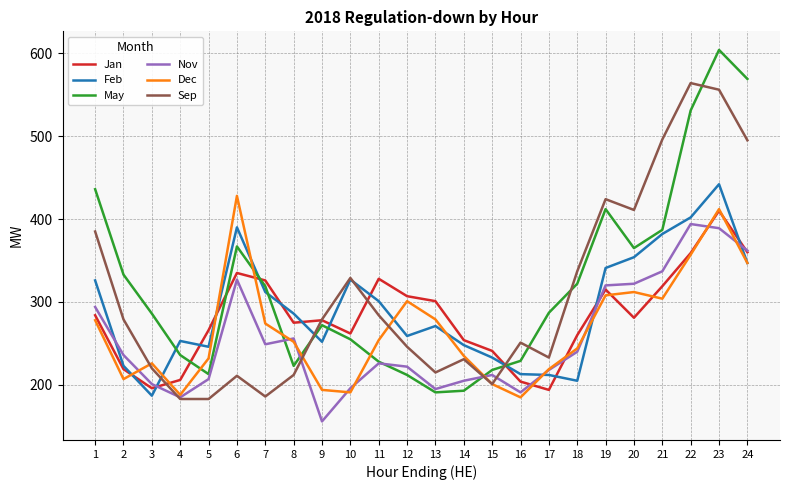

Is it true that Feb equals 83 at 20?

False